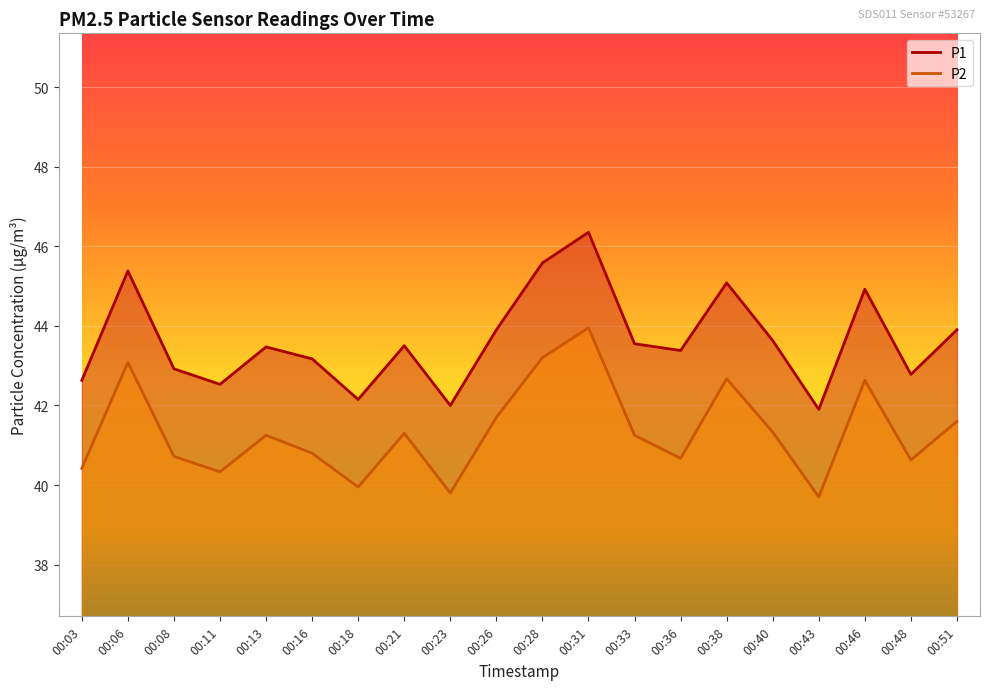

Between 00:46 and 00:51, which is larger?

00:46